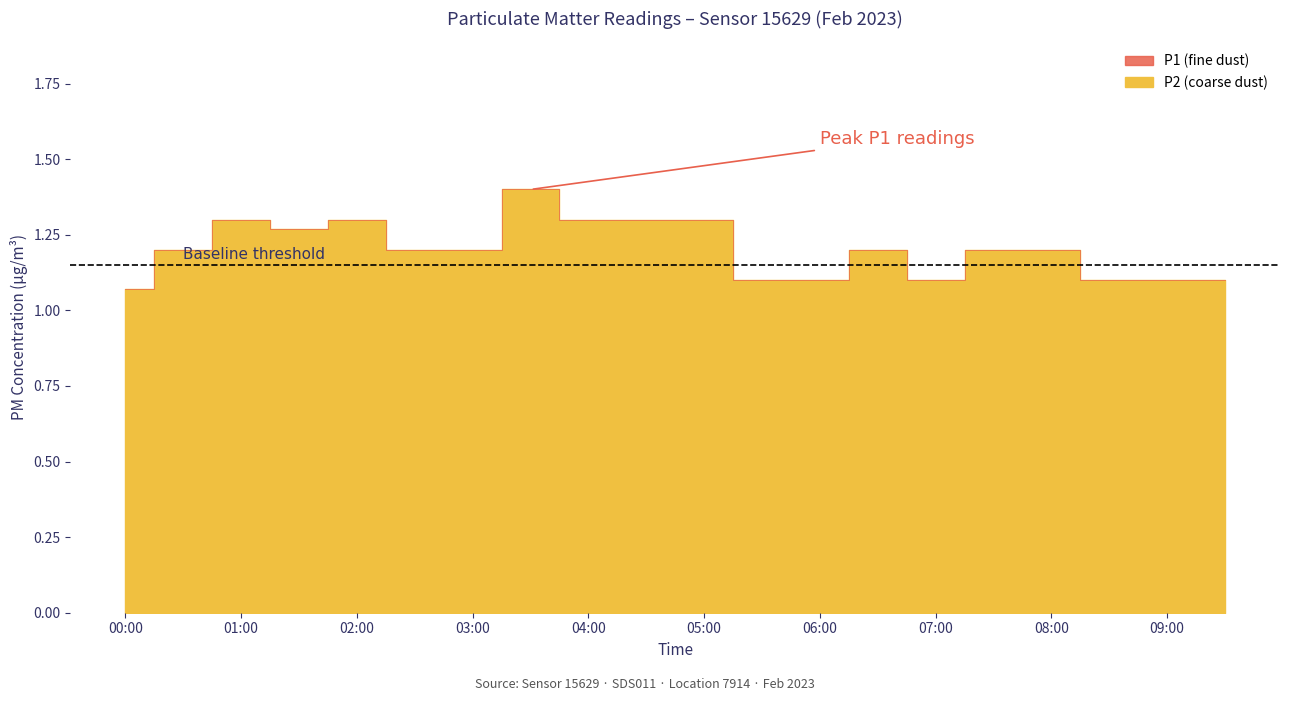

Reading left to right, transcribe all the data shown in this chart.

P1: 00:00=1.1	00:30=1.2	01:00=1.3	01:30=1.3	02:00=1.3	02:30=1.2	03:00=1.2	03:30=1.4	04:00=1.3	04:30=1.3	05:00=1.3	05:30=1.1	06:00=1.1	06:30=1.2	07:00=1.1	07:30=1.2	08:00=1.2	08:30=1.1	09:00=1.1	09:30=1.1
P2: 00:00=1.1	00:30=1.2	01:00=1.3	01:30=1.3	02:00=1.3	02:30=1.2	03:00=1.2	03:30=1.4	04:00=1.3	04:30=1.3	05:00=1.3	05:30=1.1	06:00=1.1	06:30=1.2	07:00=1.1	07:30=1.2	08:00=1.2	08:30=1.1	09:00=1.1	09:30=1.1